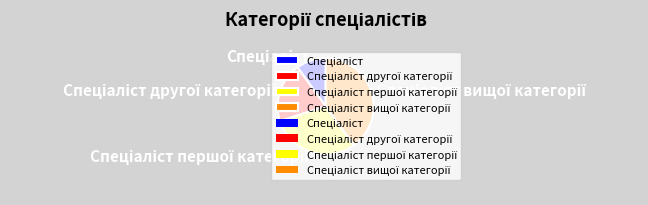

Is there any slice that represents more than half of the pie?

No